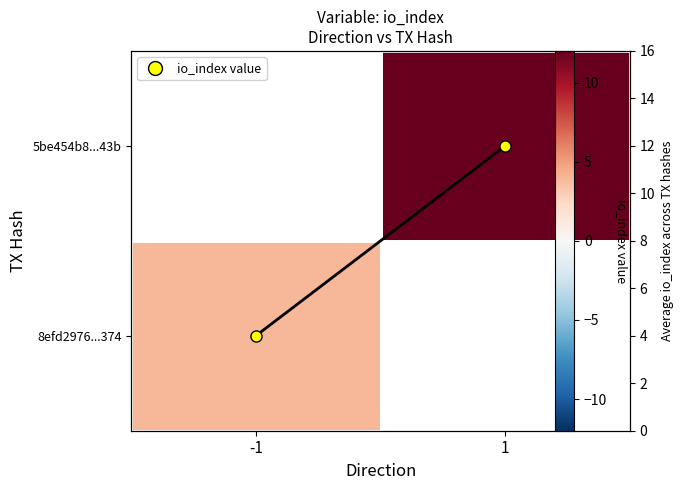

How many categories are shown in the chart?

2